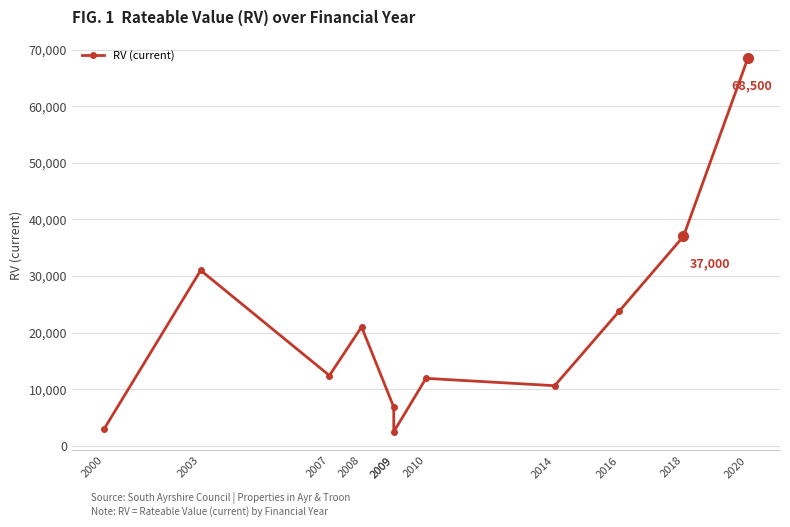

What is the greatest value displayed?

68500